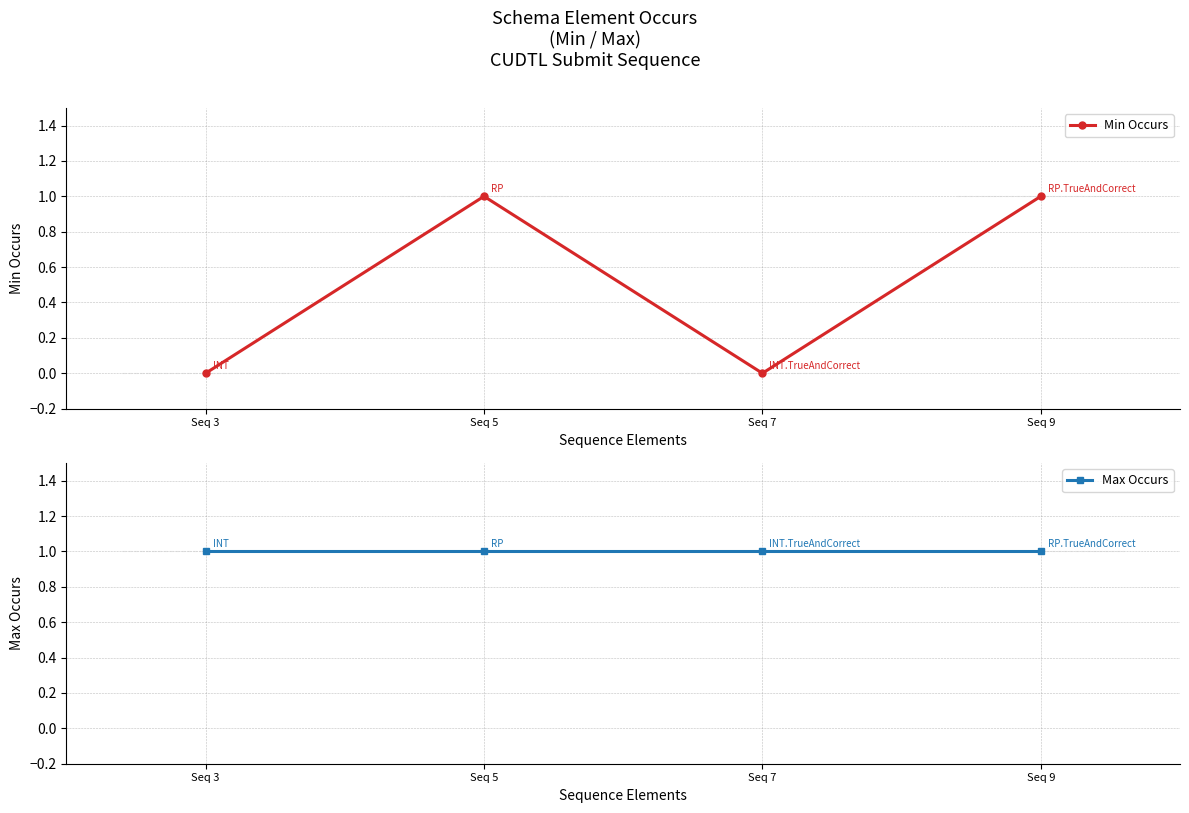

True or false: Max Occurs has a value of 1 at Seq 5.

True